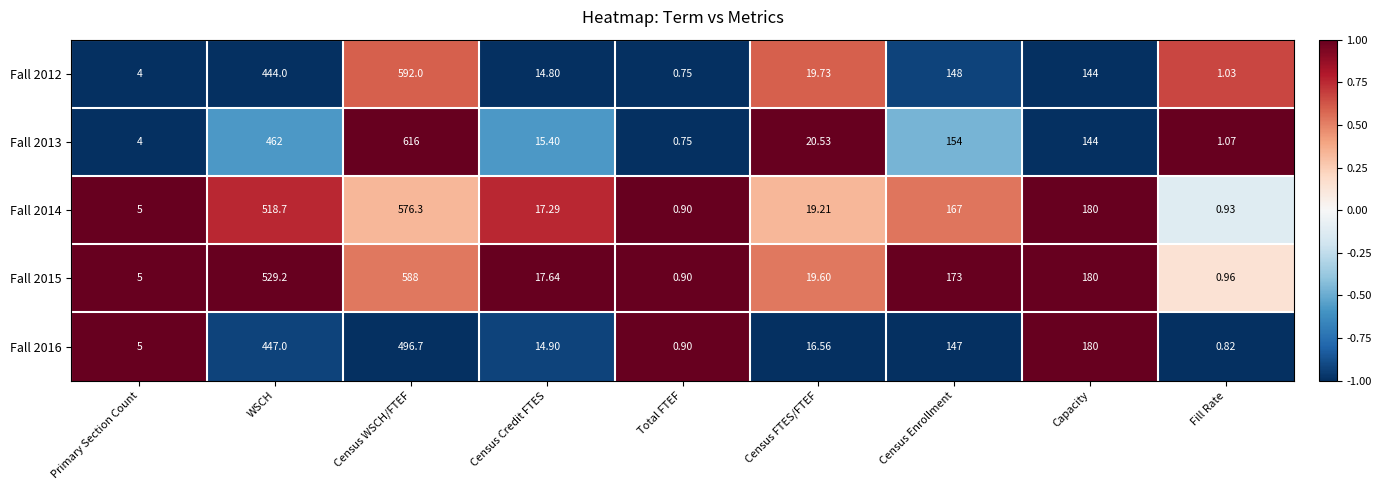

Rank the series by their maximum value, from lowest to highest.

Fall 2016, Fall 2014, Fall 2015, Fall 2012, Fall 2013